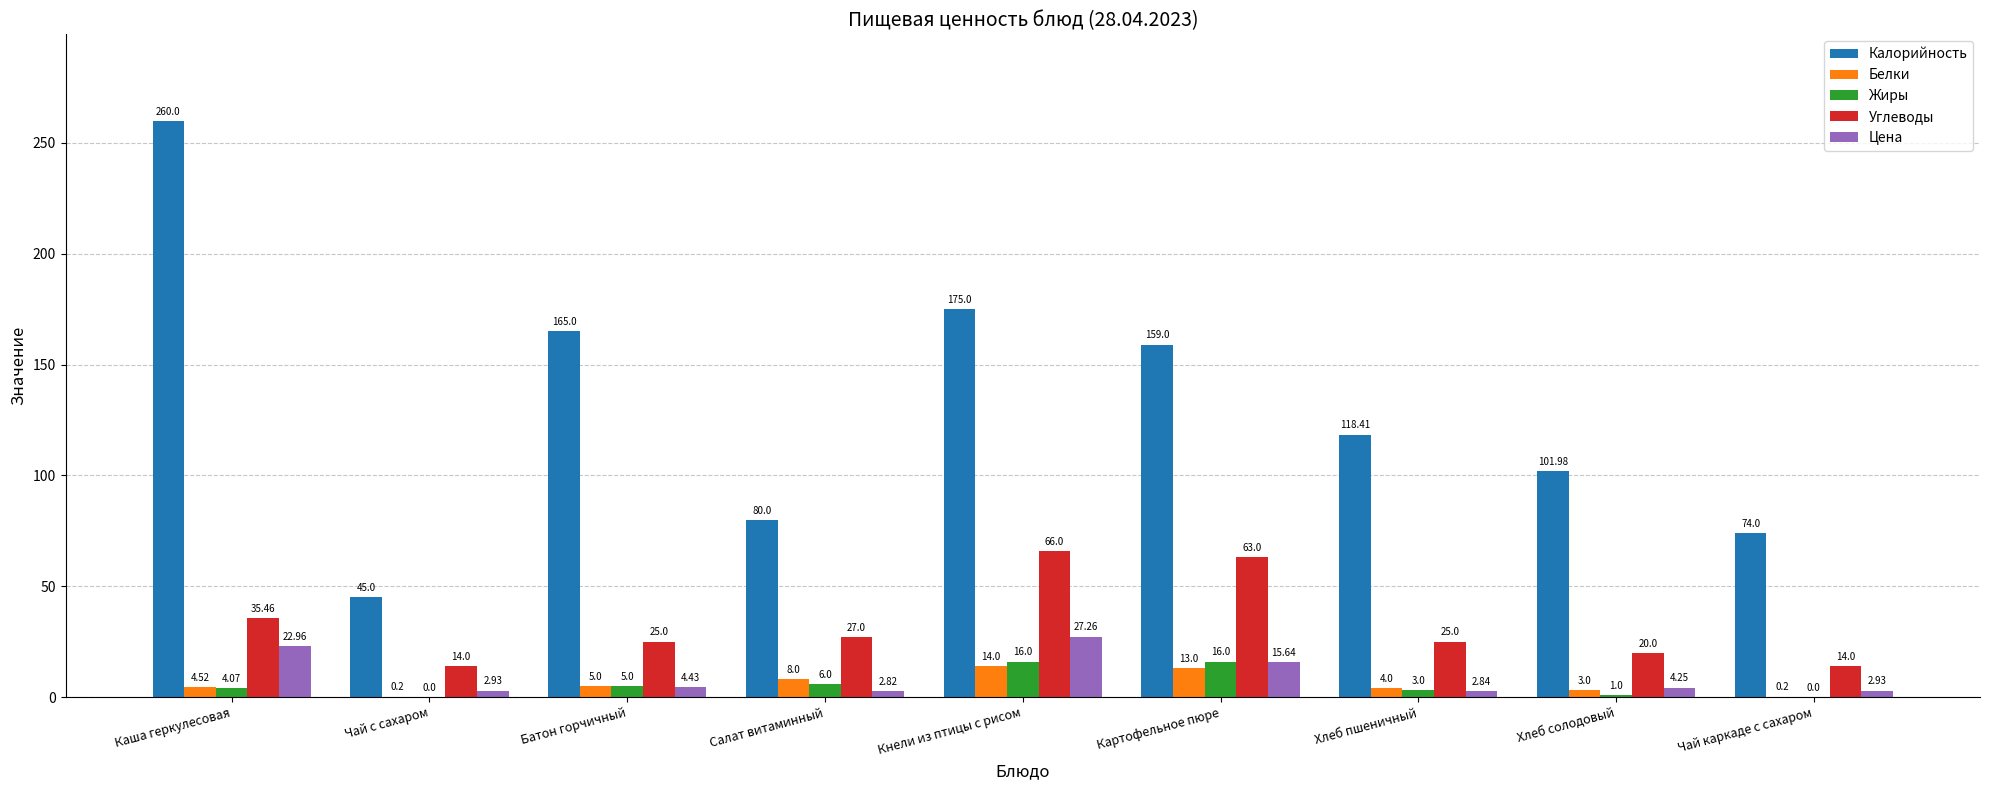

Which category has the highest value in the Углеводы series?

Кнели из птицы с рисом